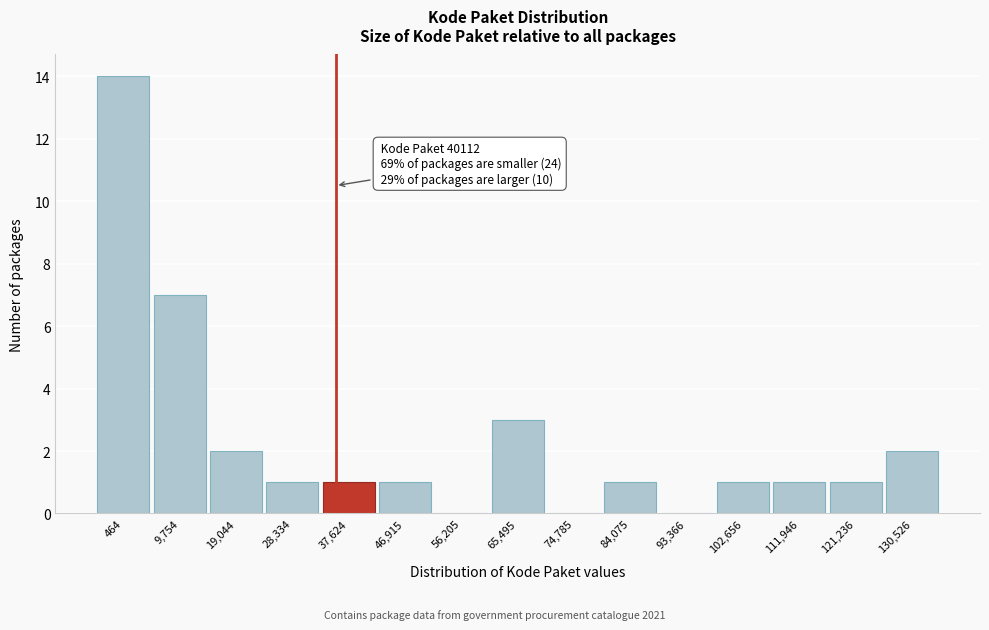

Reading left to right, what are all the values shown in this chart?

464=14	9,754=7	19,044=2	28,334=1	37,624=1	46,915=1	56,205=0	65,495=3	74,785=0	84,075=1	93,366=0	102,656=1	111,946=1	121,236=1	130,526=2